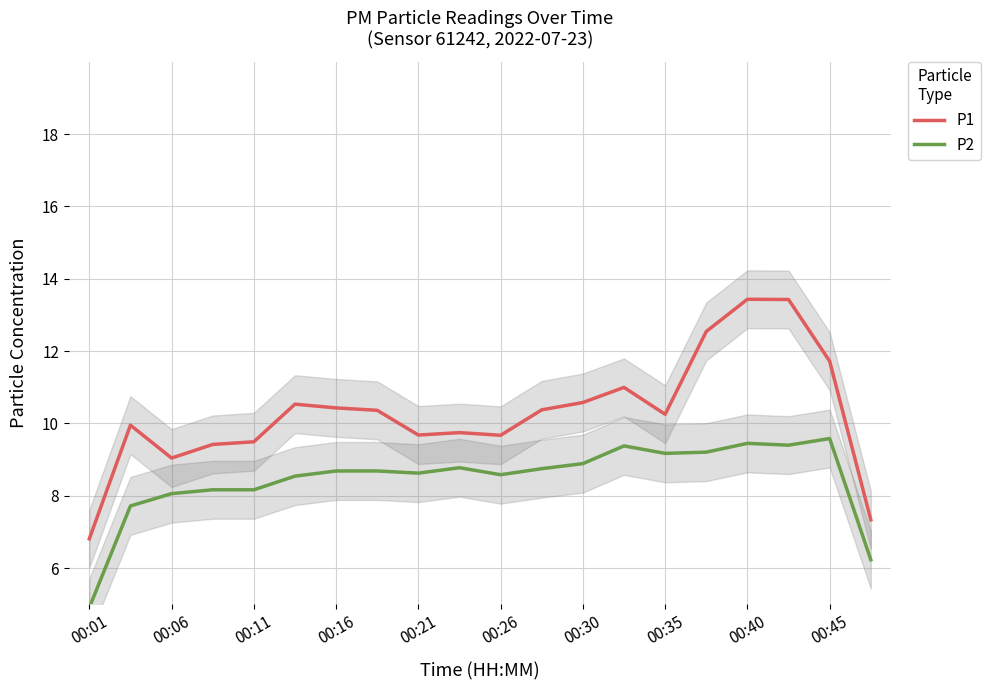

List the series in order of their overall mean, lowest first.

P2, P1